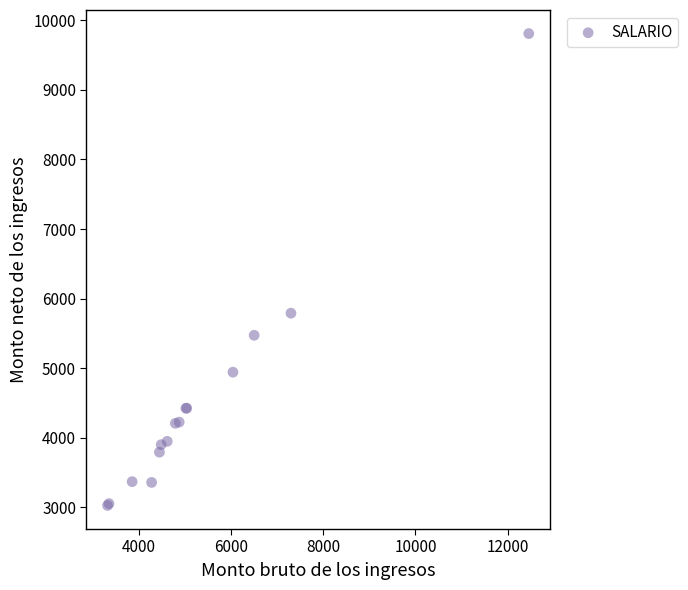

What Y value in the scatter plot is closest to 6417?

5790.1